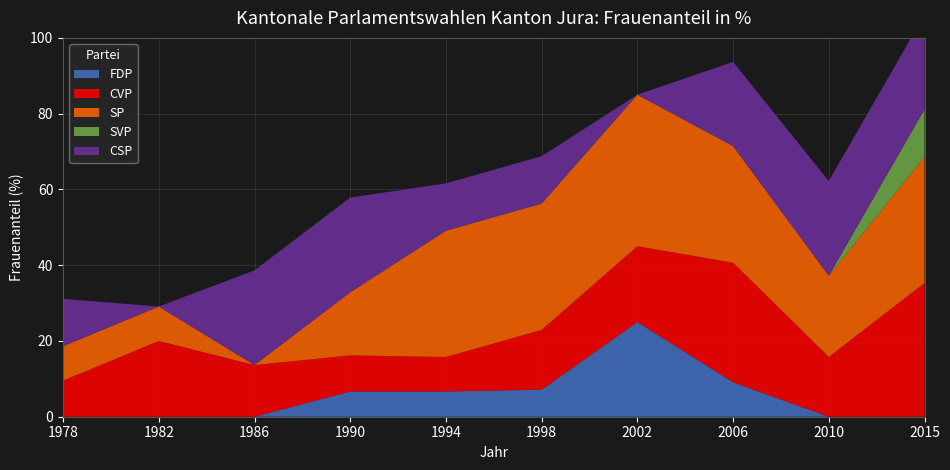

Reading right to left, list all the values displayed in this chart.

FDP: 0.0	0.0	9.1	25.0	7.1	6.7	6.7	0.0	0.0	0.0
CVP: 35.3	15.8	31.6	20.0	15.8	9.1	9.5	13.6	20.0	9.5
SP: 33.3	21.4	30.8	40.0	33.3	33.3	16.7	0.0	9.1	9.1
SVP: 12.5	0.0	0.0	0.0	0.0	0.0	0.0	0.0	0.0	0.0
CSP: 25.0	25.0	22.2	0.0	12.5	12.5	25.0	25.0	0.0	12.5